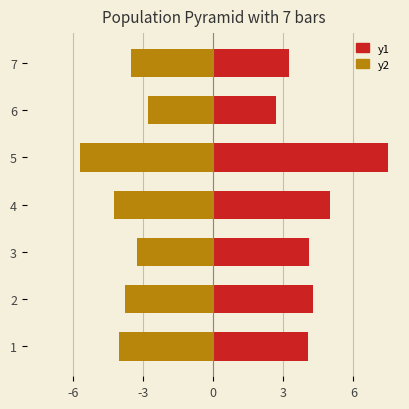

What is the sum of all y2 values?

-27.4